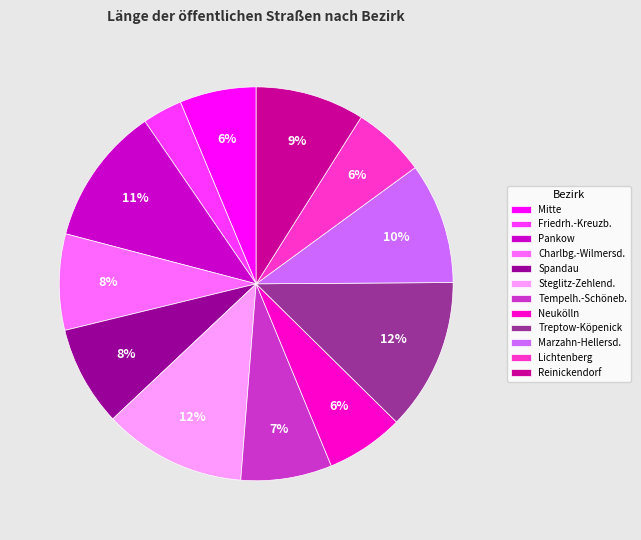

Count the number of slices in the pie.

12